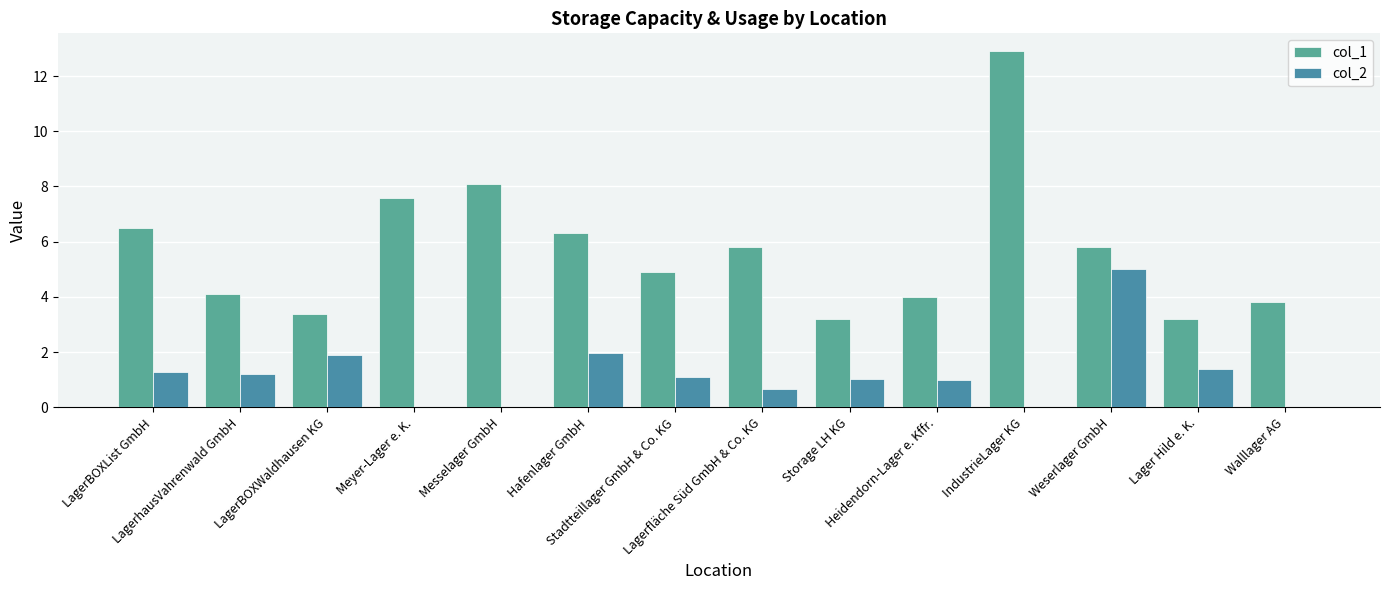

Which has a higher value, LagerBOXList GmbH or Storage LH KG?

LagerBOXList GmbH